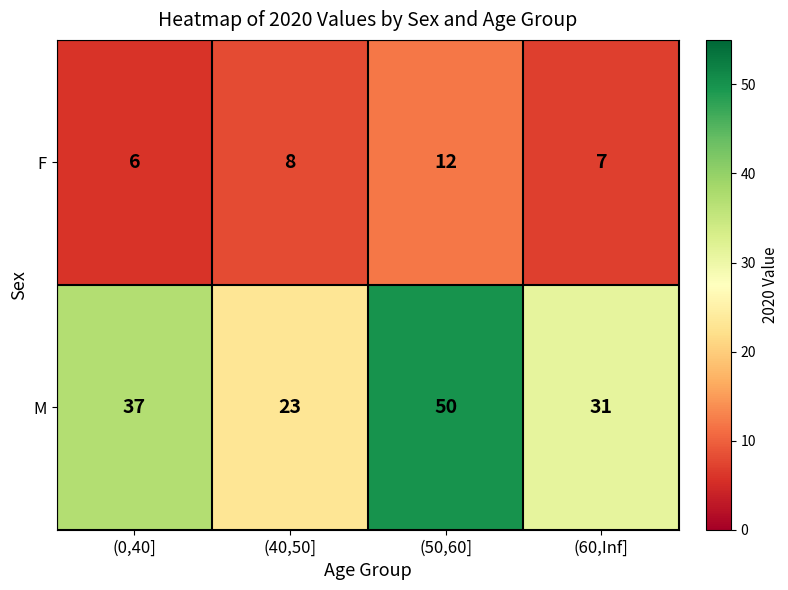

What is the difference between the maximum and minimum values in the M series?

27